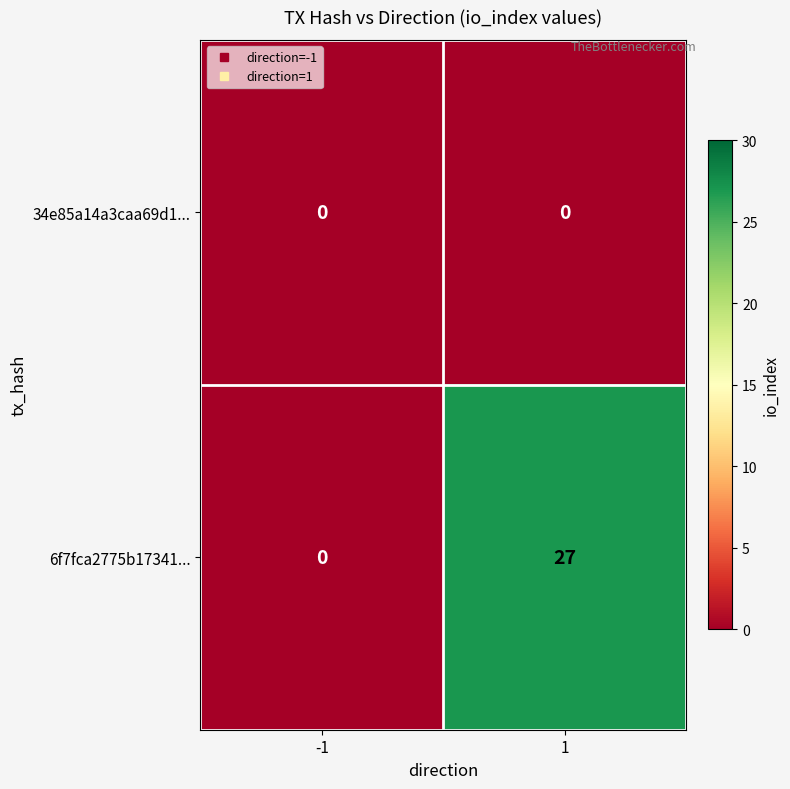

At how many categories does at least one series exceed 15?

1